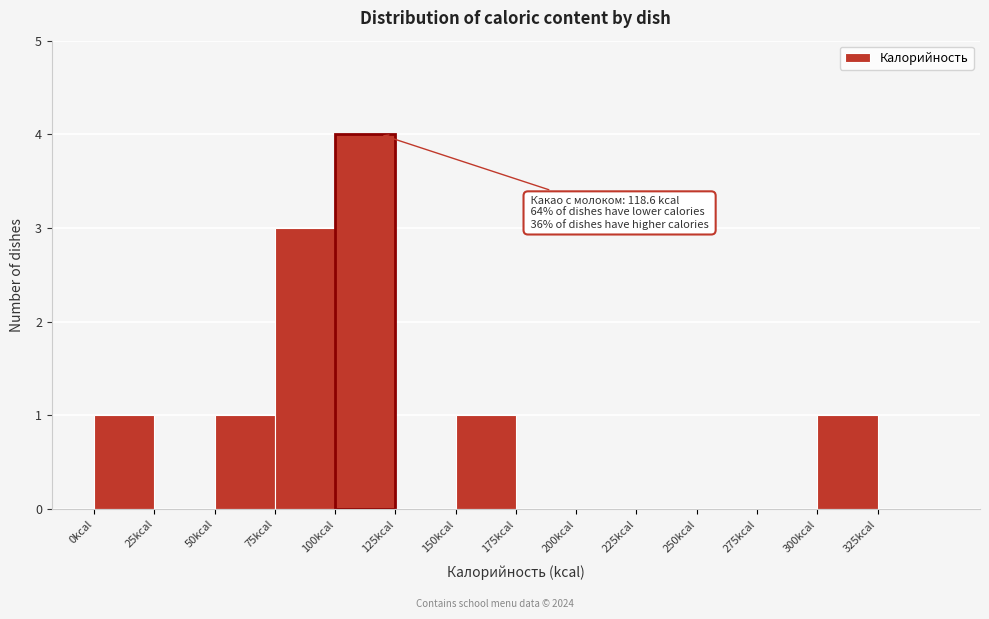

Which range on the x-axis has the tallest bar?

100 to 125